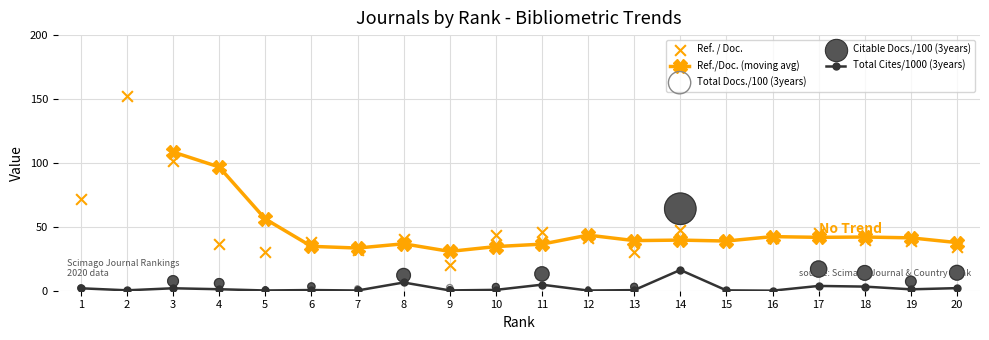

What is the total value across all series at 4?

49.0